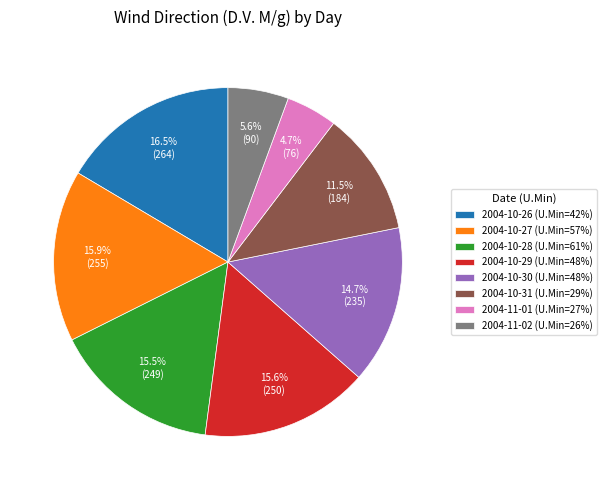

Approximately how many times larger is the value at 2004-10-30 (U.Min=48%) compared to 2004-10-29 (U.Min=48%)?

0.9